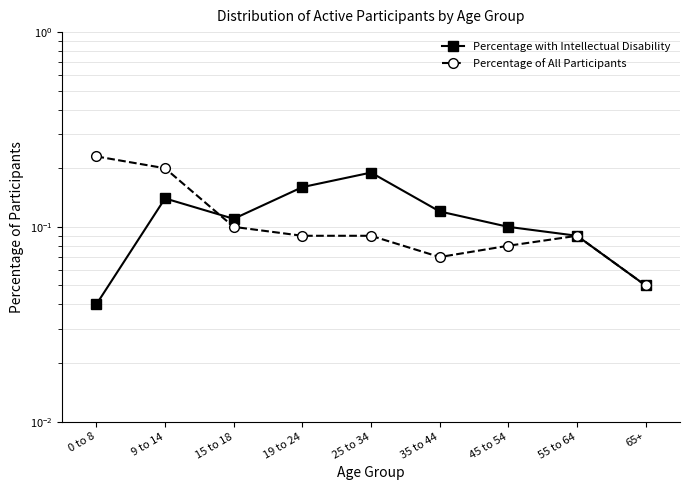

How many interior local peaks does the Percentage with Intellectual Disability series have?

2